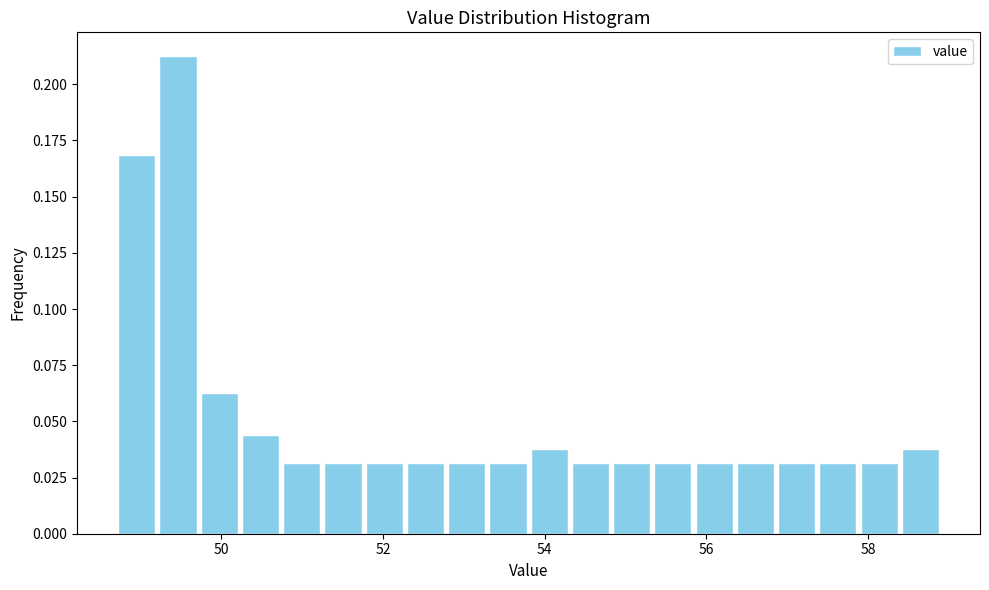

Around what value on the x-axis is the tallest bar? Give the approximate position of its centre, as read against the axis.

49.4